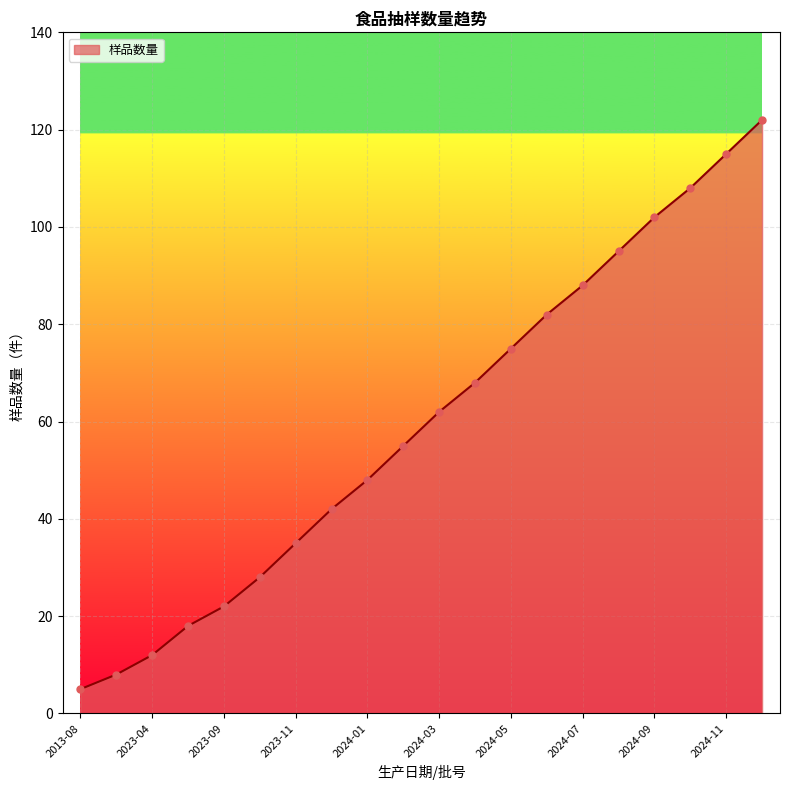

What is the maximum value shown in the chart?

122